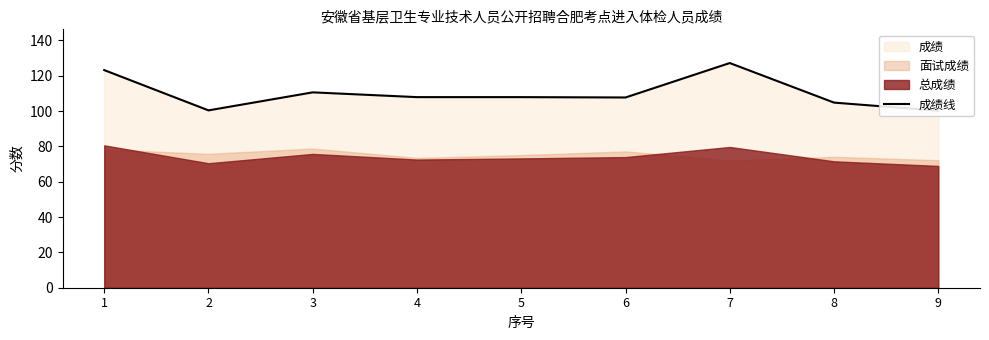

True or false: the data has more than 1 interior local peaks.

True